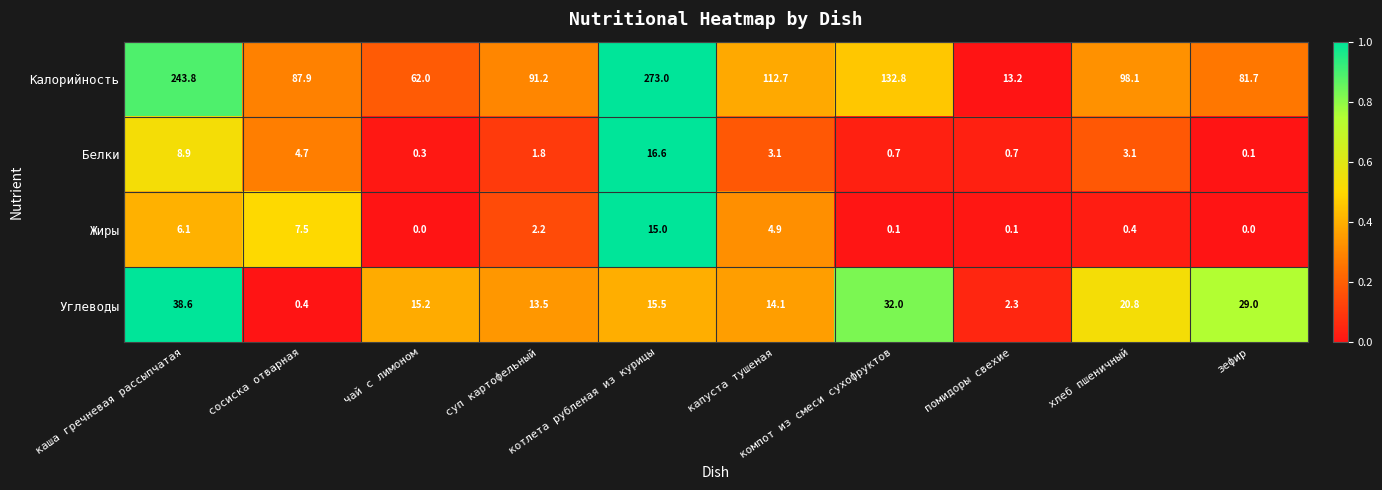

Rank the series by their maximum value, from highest to lowest.

Калорийность, Углеводы, Белки, Жиры